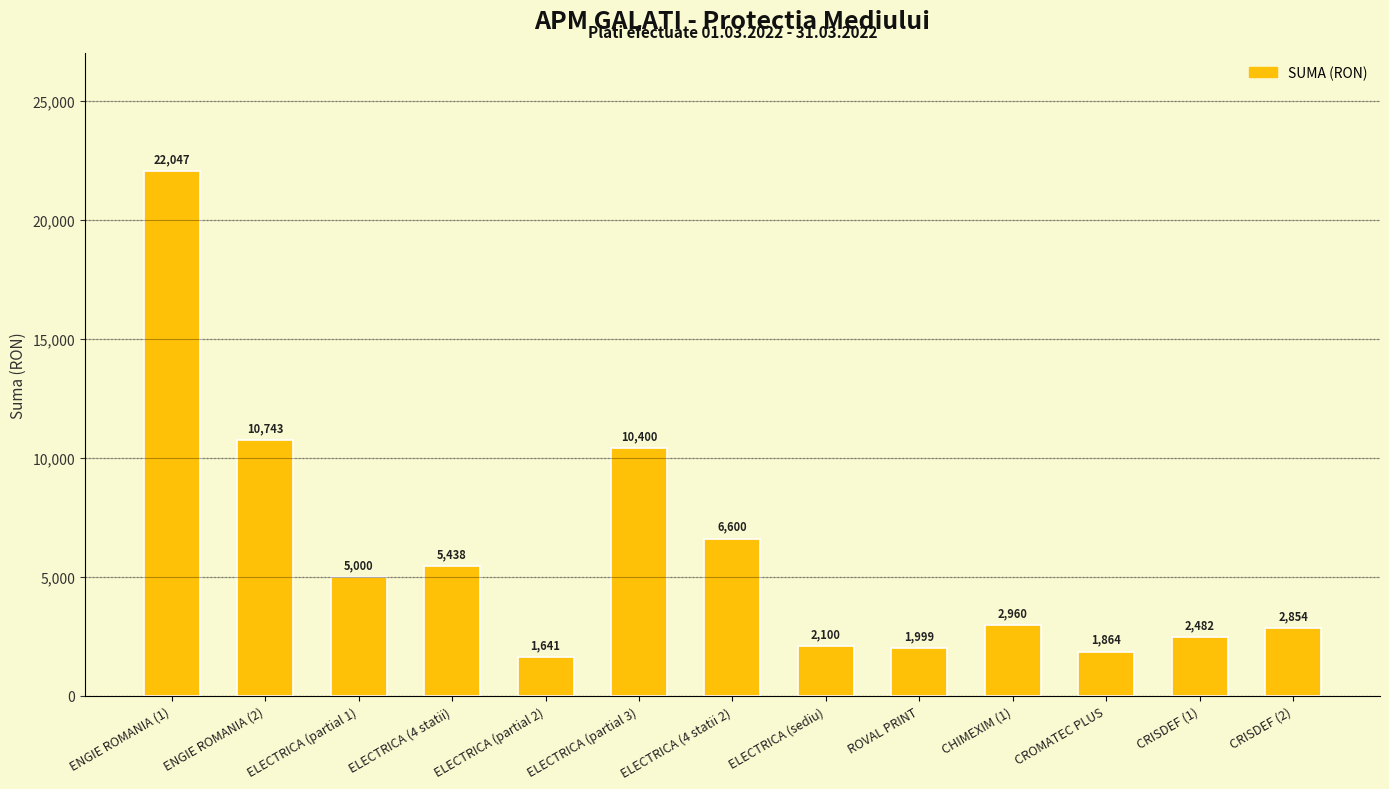

Which category has the lowest value across all series?

ELECTRICA (partial 2)